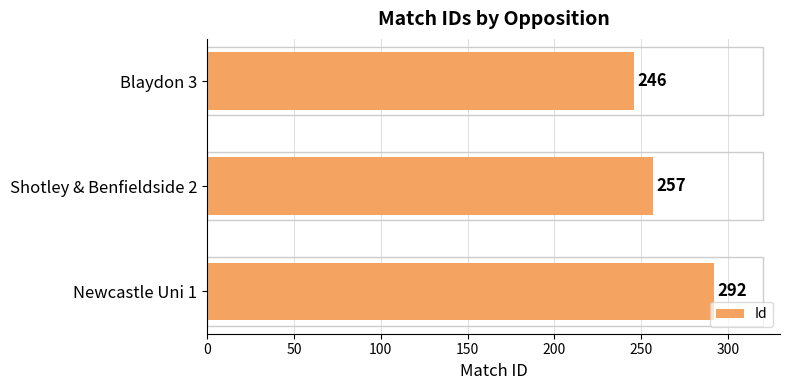

Count the values in the range 246 to 292.

3